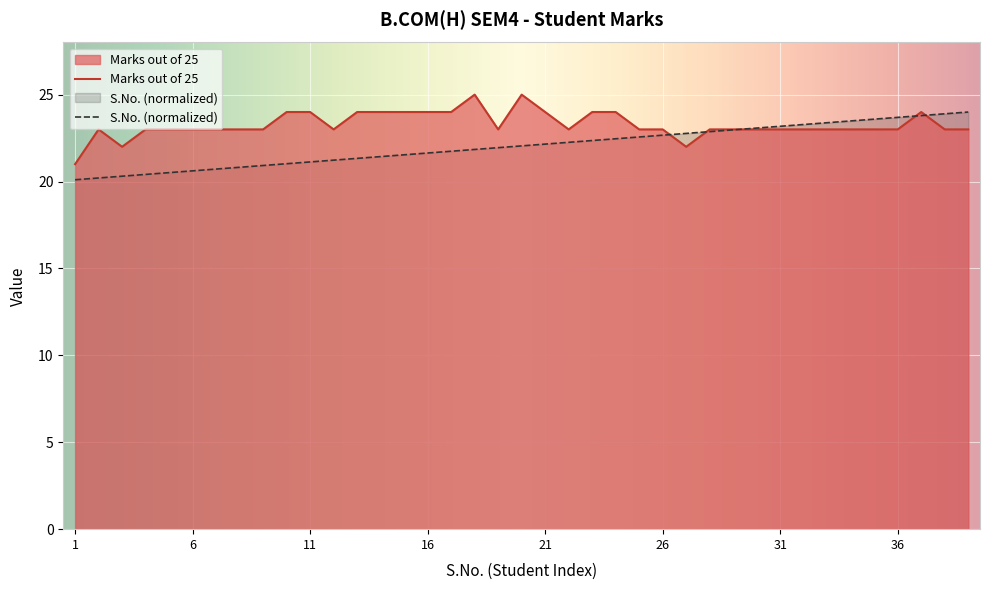

How many lines are shown in the chart?

2